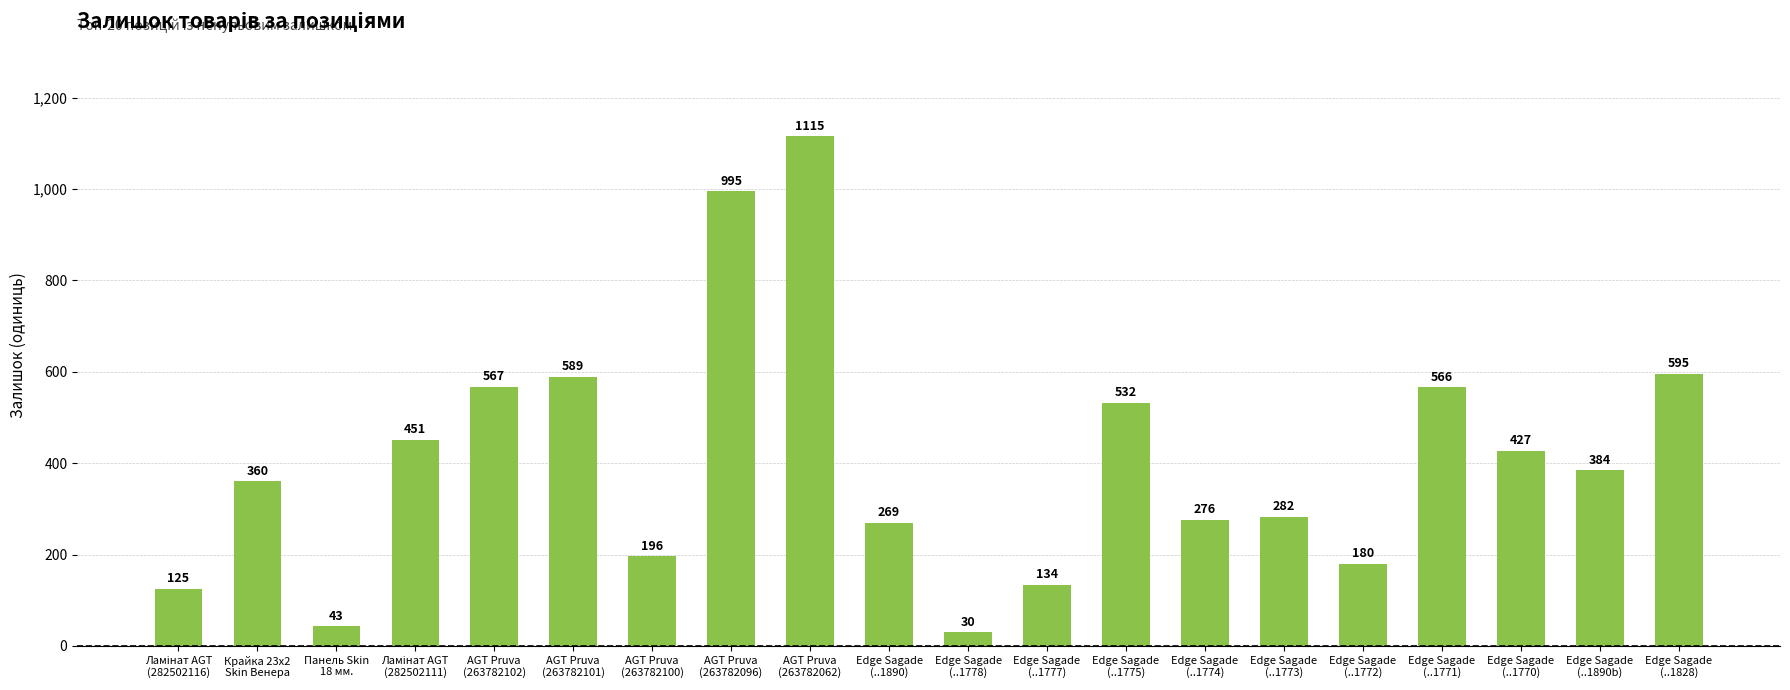

Which category has the lowest value across all series?

Edge Sagade
(..1778)